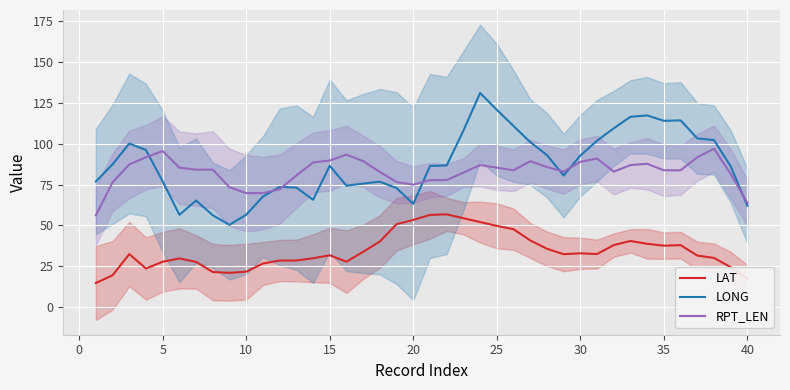

What is the value of the LAT point at the 15th from the left?

31.7